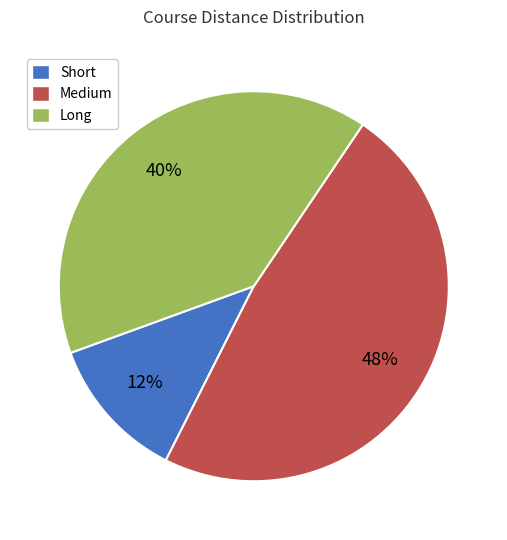

The Long slice represents 40% of the pie. True or false?

True